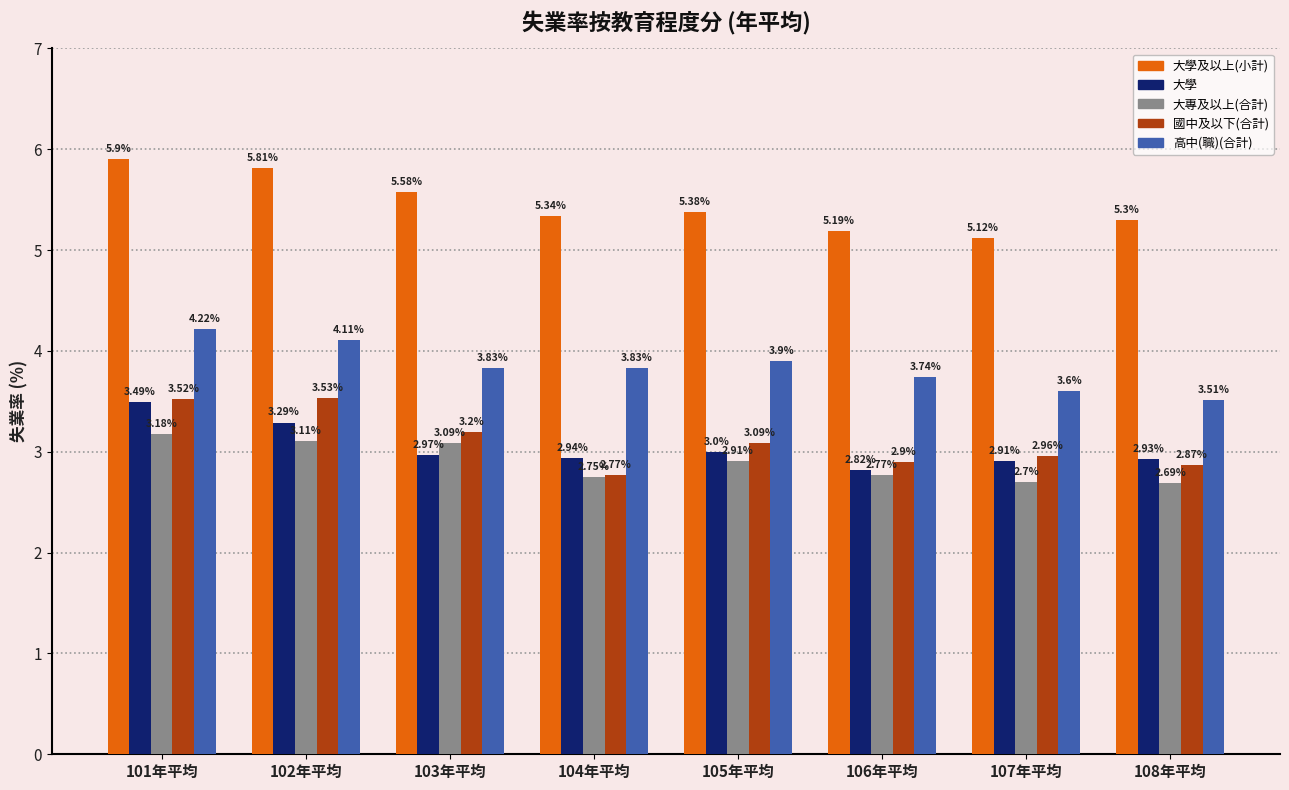

What is the label of the 6th bar from the right?

103年平均